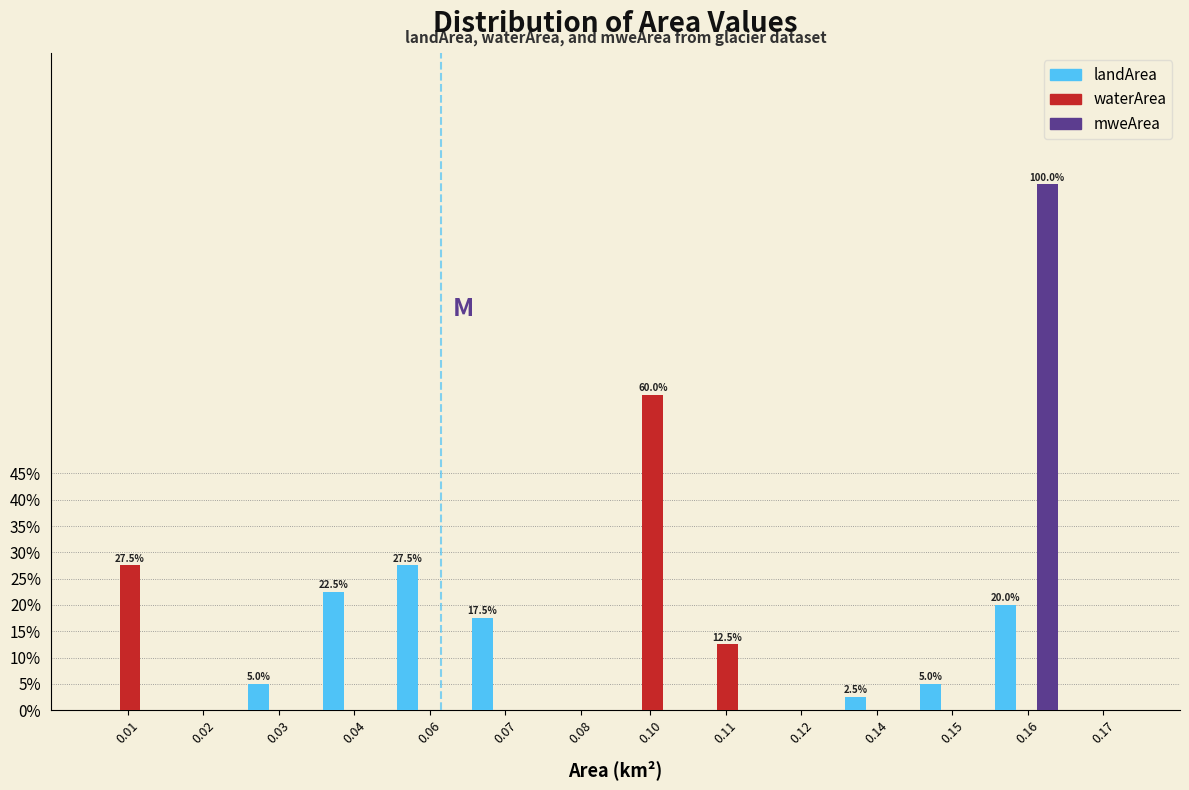

Between 0.06 and 0.07, which series saw the biggest shift?

landArea